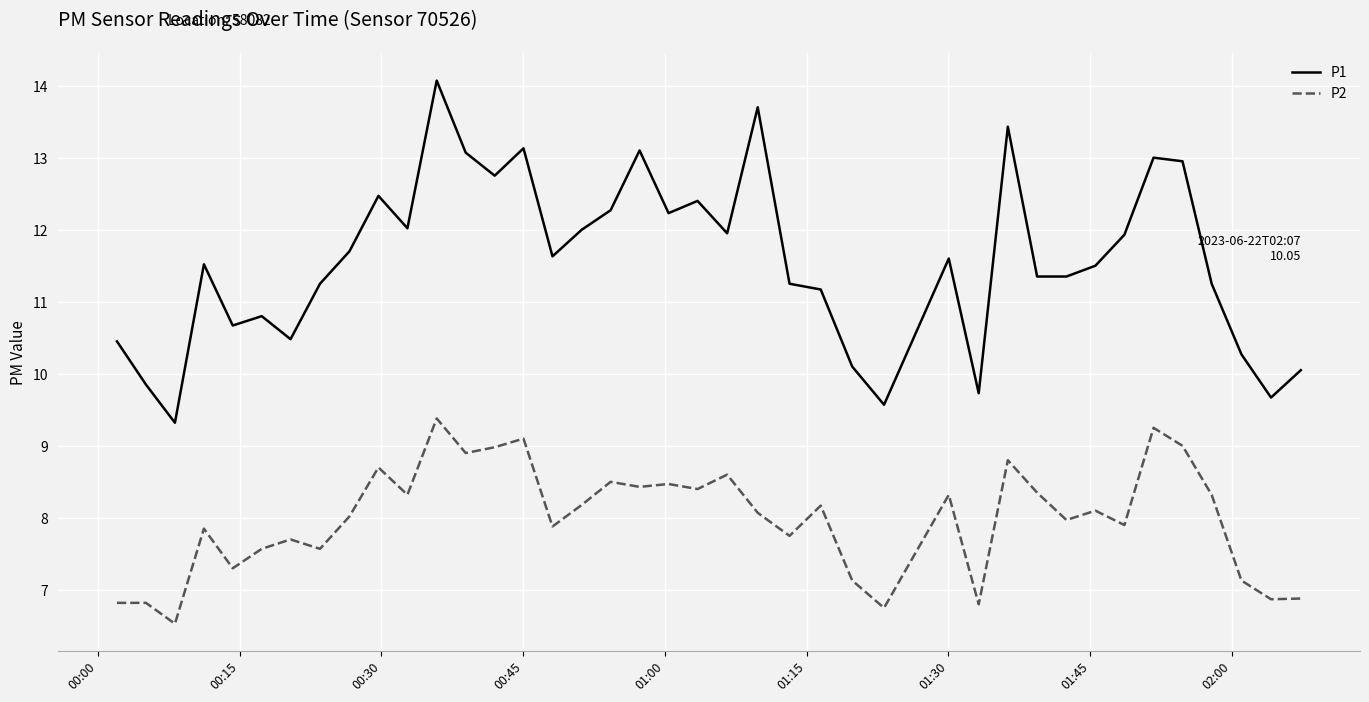

True or false: P1 and P2 intersect in this chart.

False